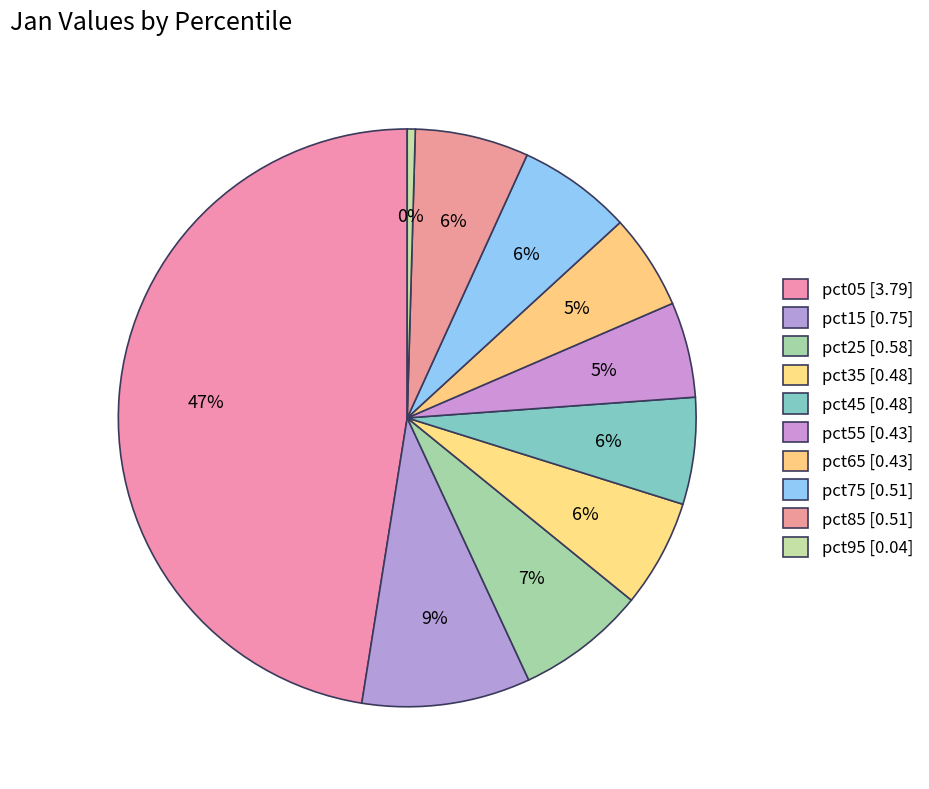

To the nearest percent, what is the combined percentage of pct05 and pct45?

53%